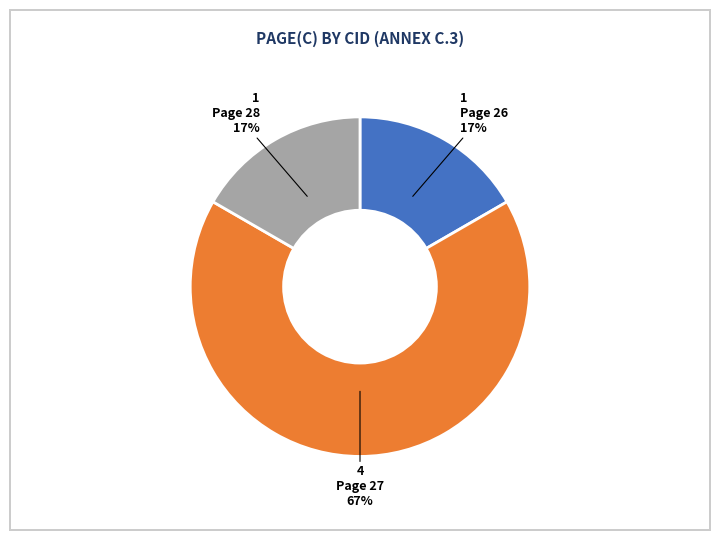

Is the sum of Page 27 and Page 26 greater than half?

Yes